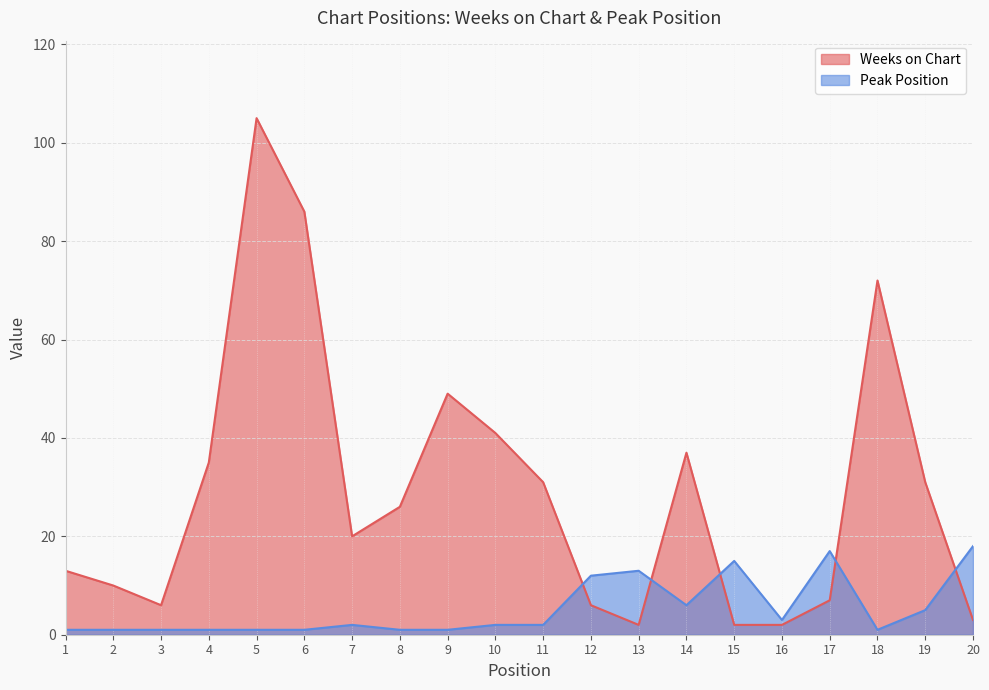

True or false: Weeks on Chart has a value of 49 at 18.

False